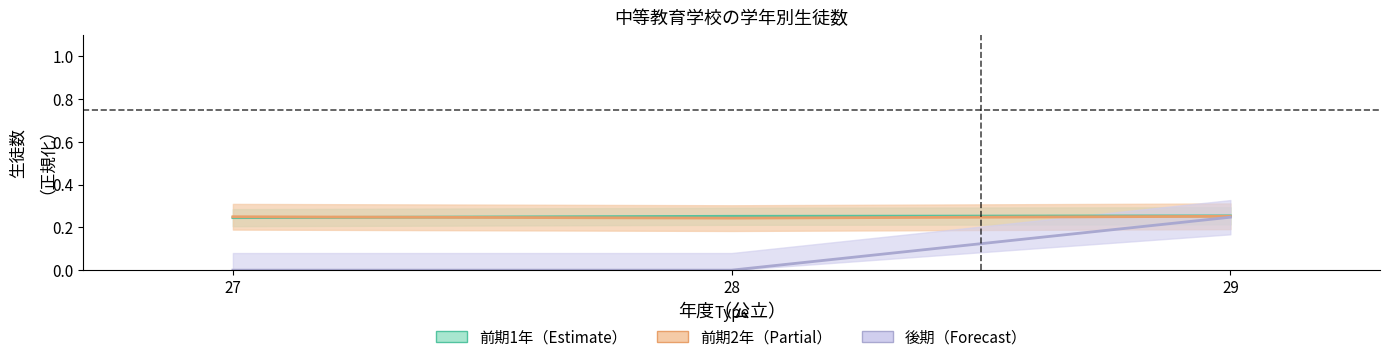

True or false: 後期（Forecast） has a value of -0.1 at 28.

False